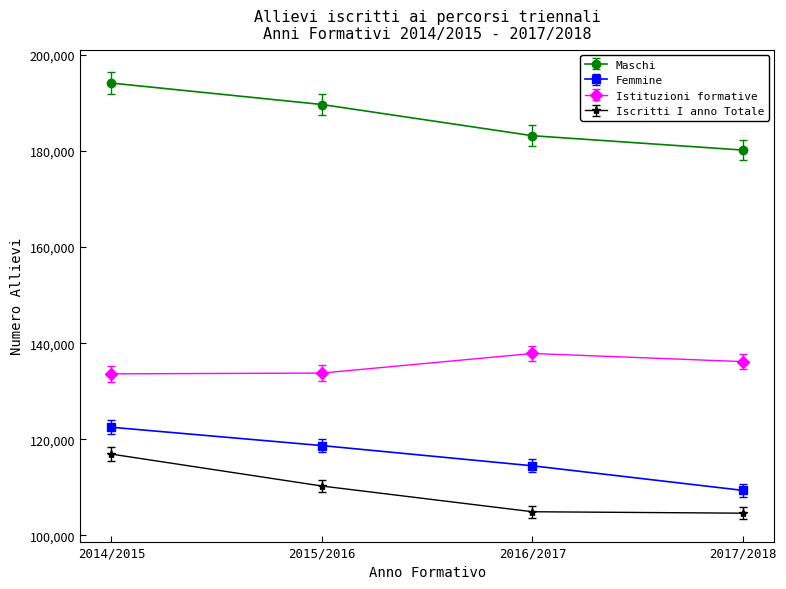

The Iscritti I anno Totale series shows 155315.9 at 2016/2017. True or false?

False